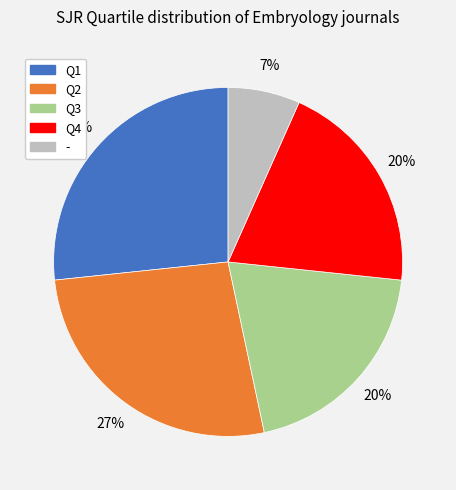

Is it true that Q1 is 27% of the pie?

True